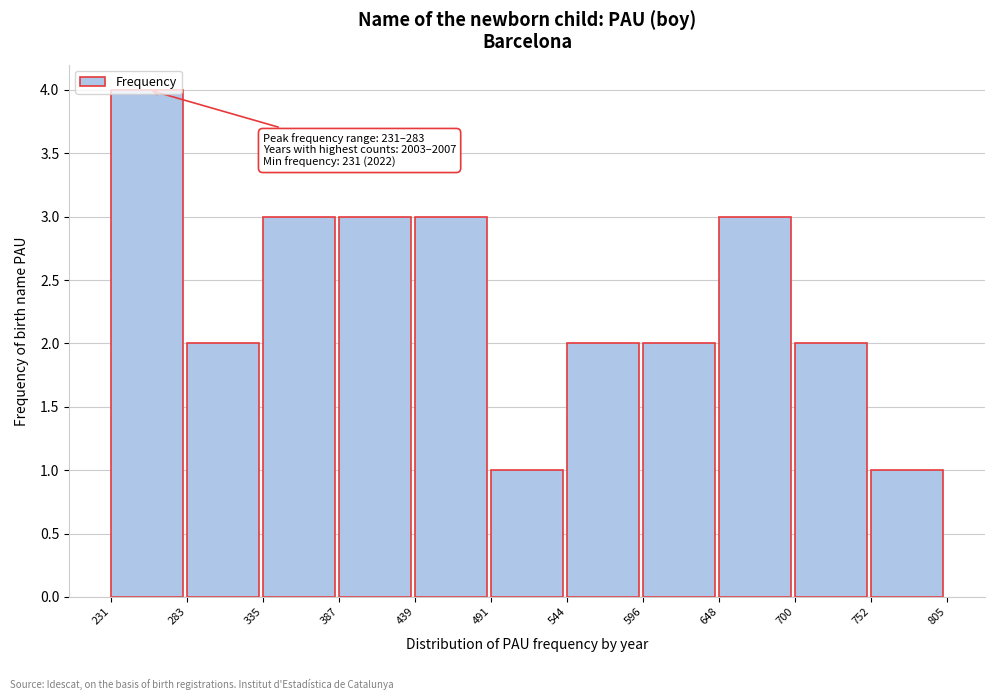

Which range on the x-axis has the tallest bar?

231 to 283